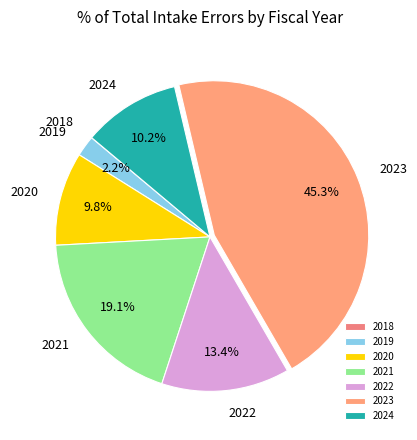

What is the largest slice in the pie chart?

2023